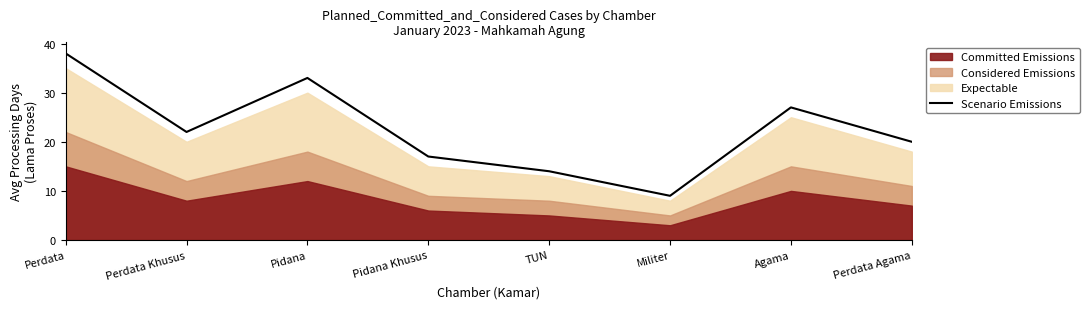

Which has a higher value, TUN or Pidana Khusus?

Pidana Khusus